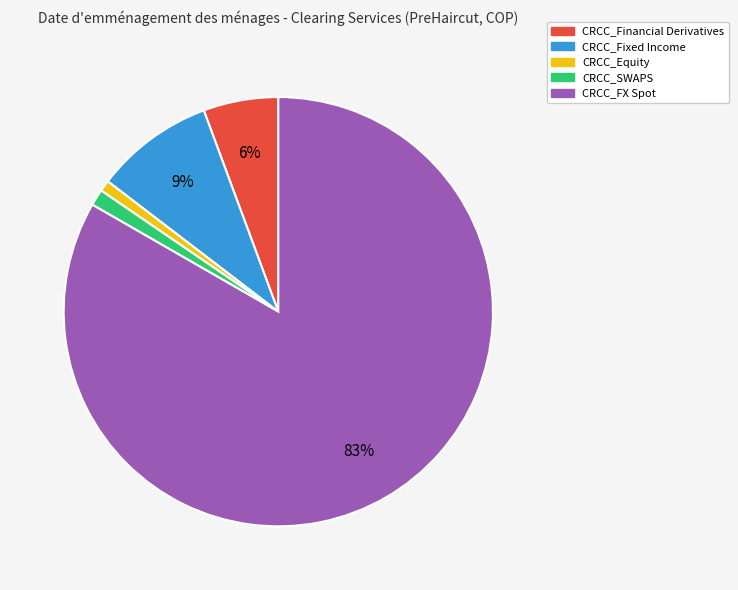

To the nearest percent, what is the combined percentage of CRCC_FX Spot and CRCC_Financial Derivatives?

89%